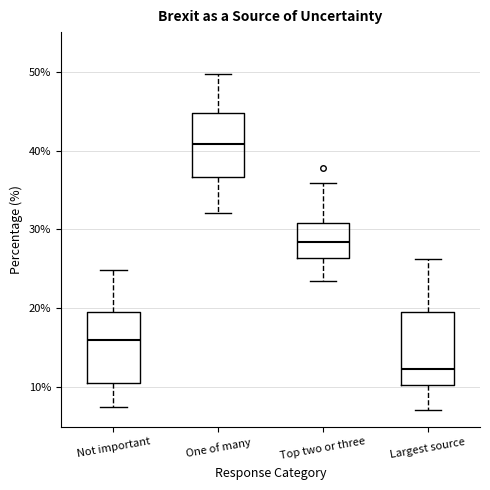

Reading left to right, read every box against the y-axis: the position of its median line, the range the box covers, and the ends of its whiskers. The values are not printed on the chart, so give them approximately, as read against the axis.

Not important: median 16, box 11 to 20, whiskers 8 to 25
One of many: median 41, box 37 to 45, whiskers 32 to 50
Top two or three: median 28, box 26 to 31, whiskers 23 to 36
Largest source: median 12, box 10 to 19, whiskers 7 to 26